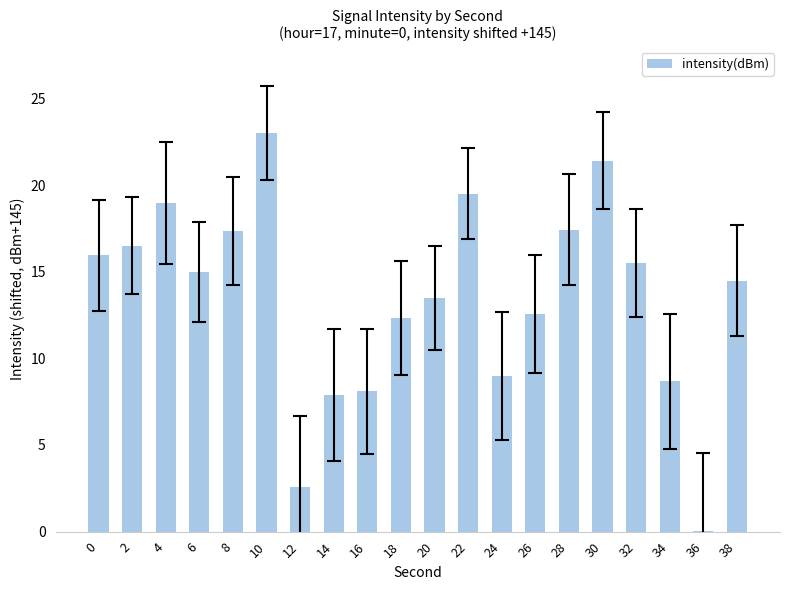

The value at 32 is 15.5. True or false?

True